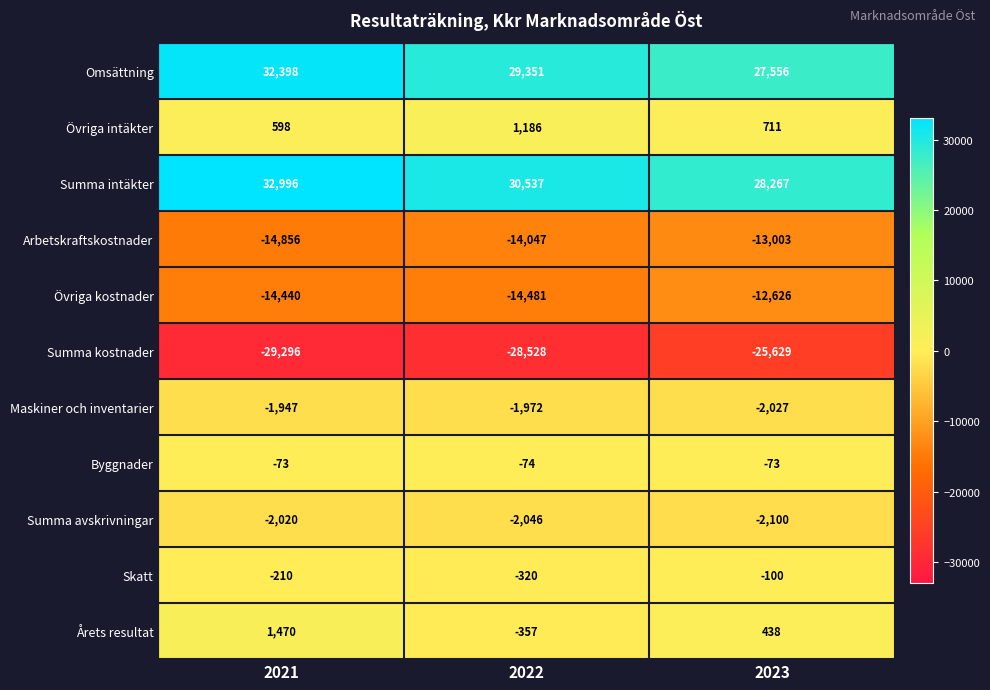

How many distinct data groups are displayed?

11